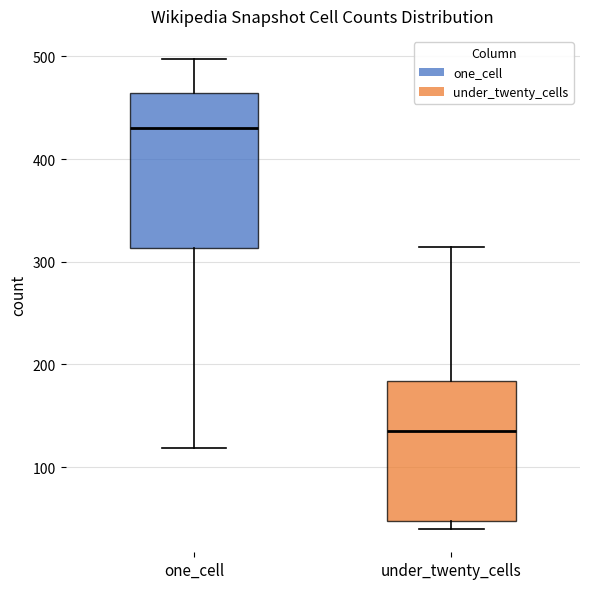

Reading left to right, transcribe this box plot: for each box, give where its median line is, the range the box spans, and where its two whiskers end, as read against the y-axis. The values are not printed on the chart, so give them approximately, as read against the axis.

one_cell: median 430, box 310 to 460, whiskers 120 to 500
under_twenty_cells: median 140, box 50 to 180, whiskers 40 to 310